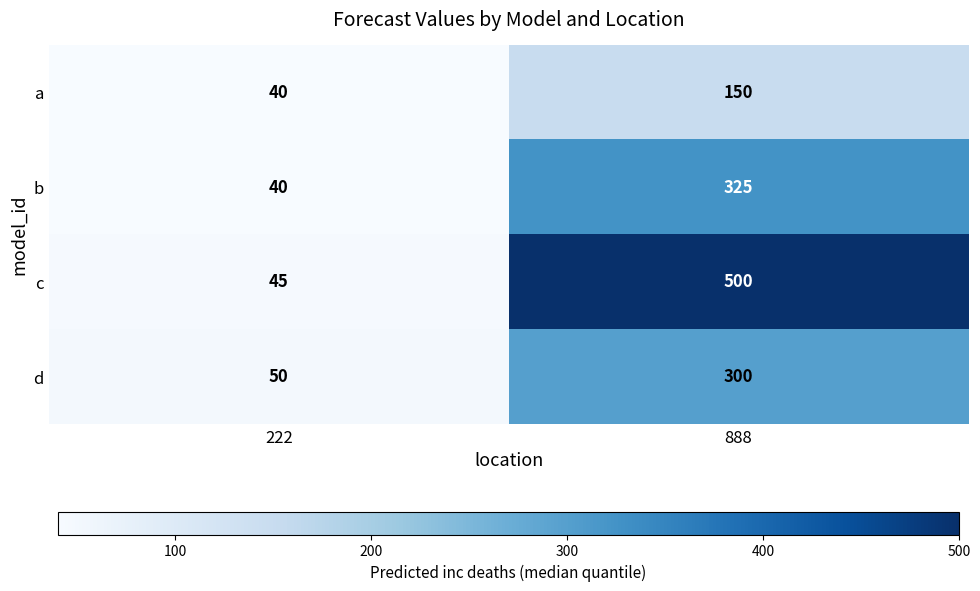

What is the difference between the maximum and minimum values in the d series?

250